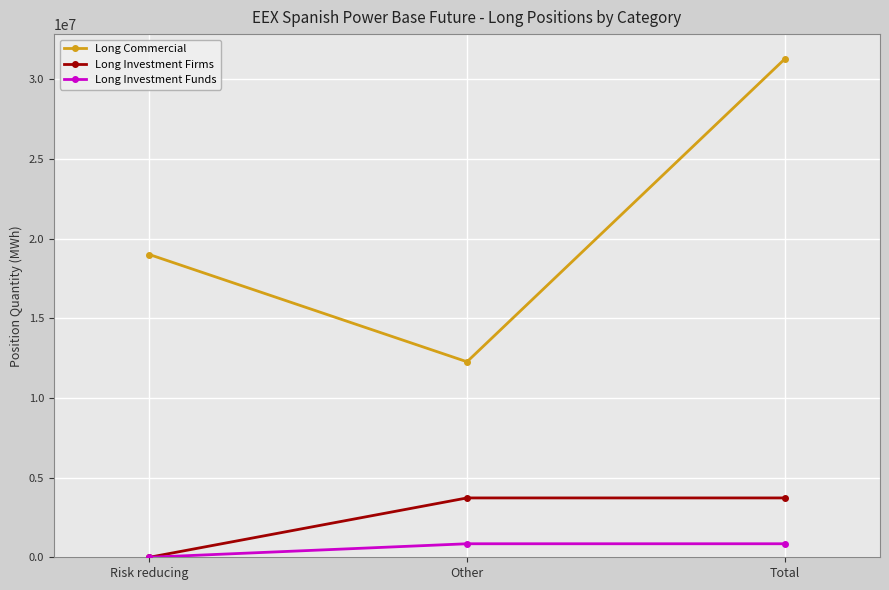

How many data points does each series have?

3